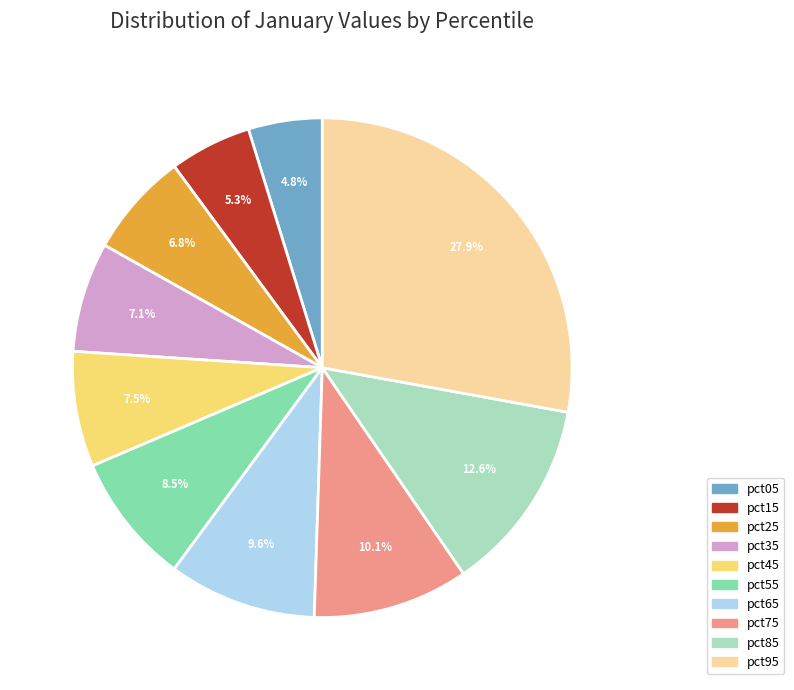

How many slices are in this pie chart?

10